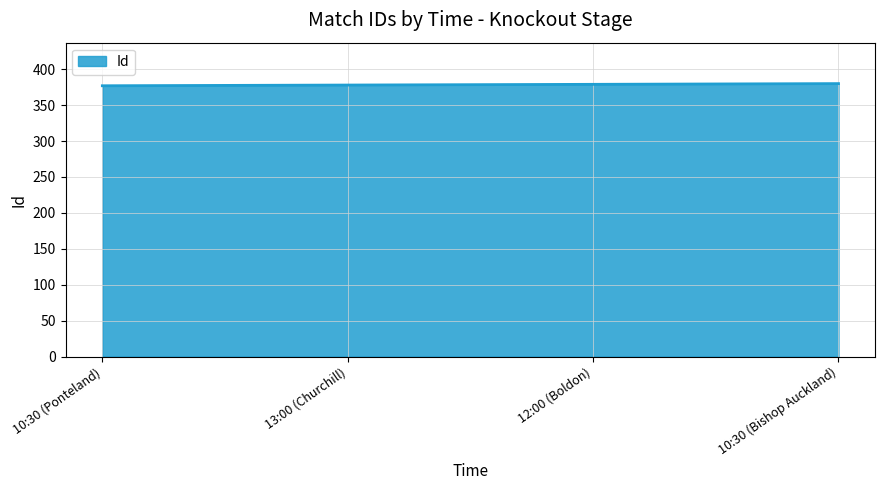

What is the sum of all values?

1514